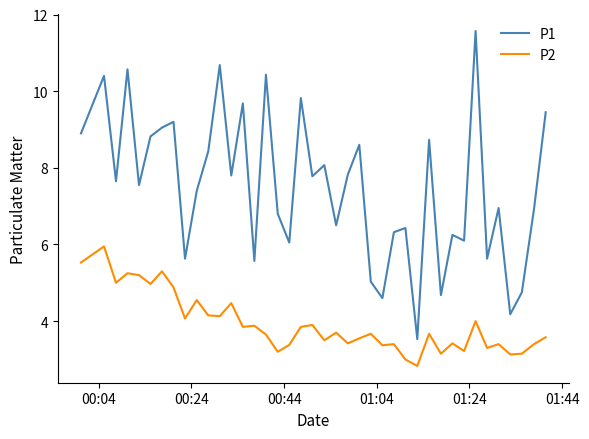

Which series has the largest range (max minus min)?

P1